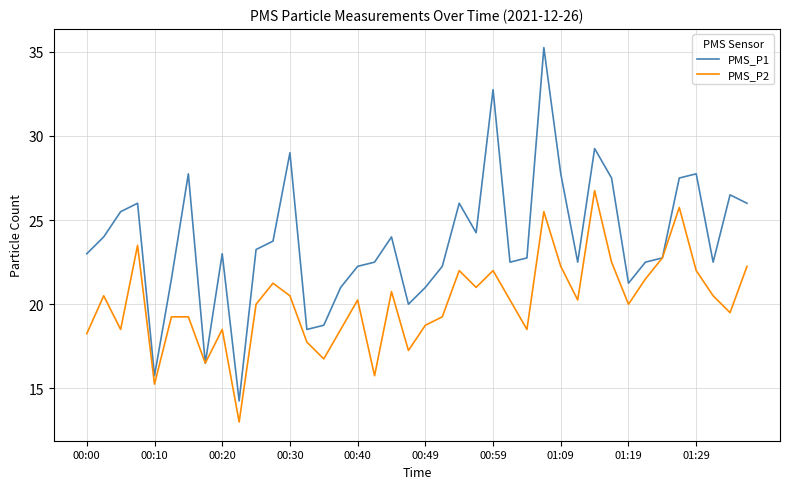

Rank the series by their maximum value, from lowest to highest.

PMS_P2, PMS_P1